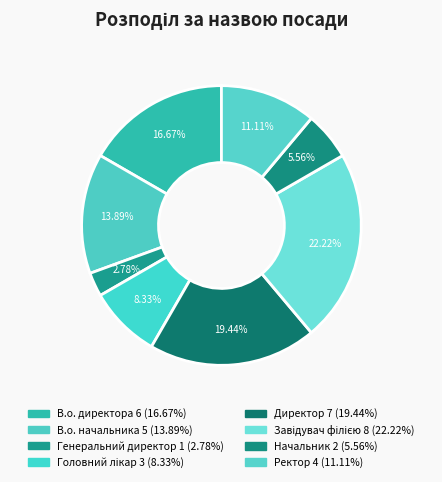

Is В.о. начальника the majority of the pie?

No